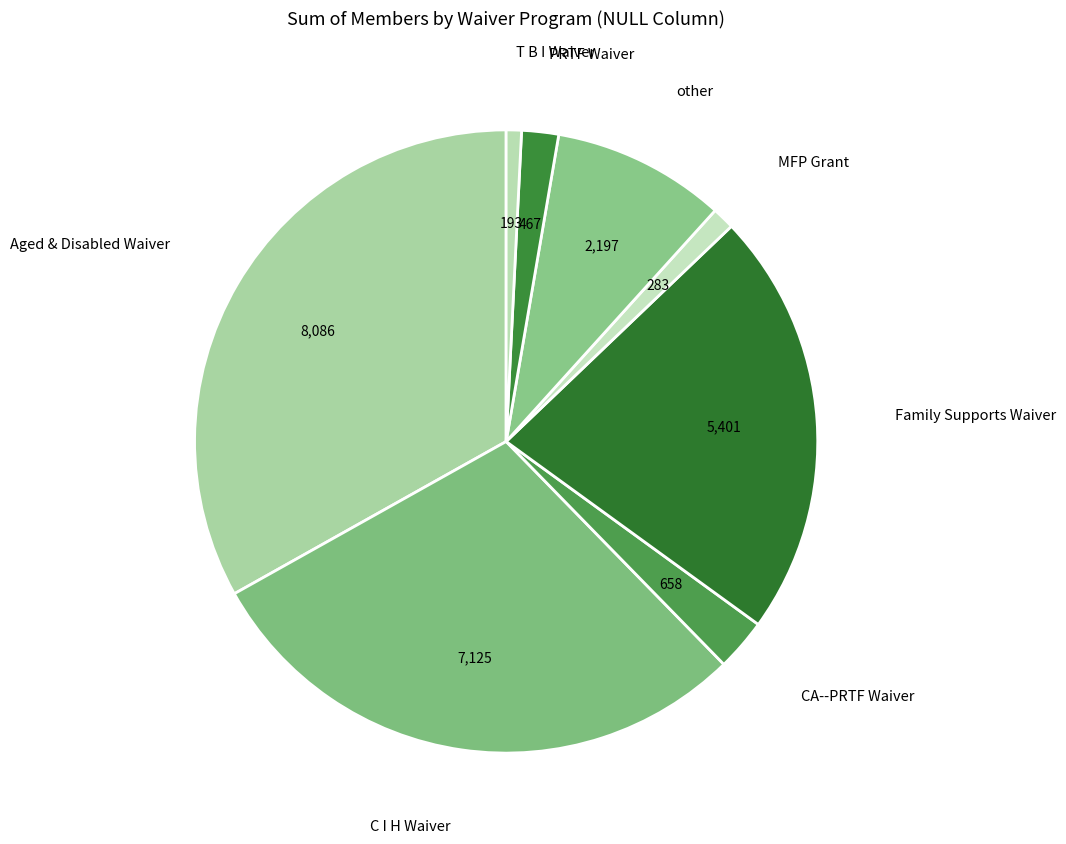

How many slices are in this pie chart?

8